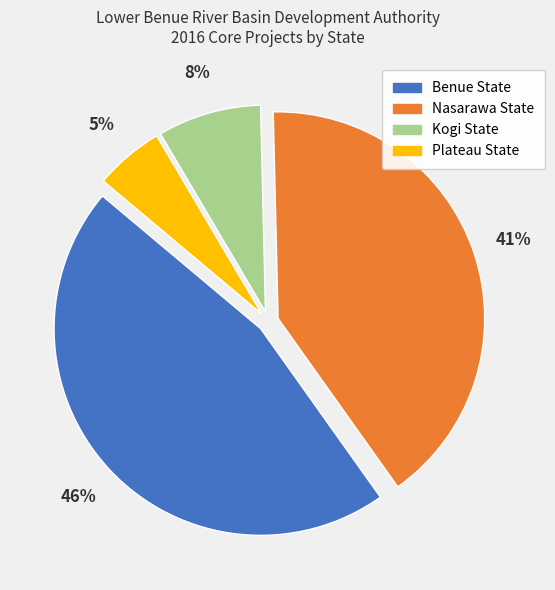

How many slices are in this pie chart?

4